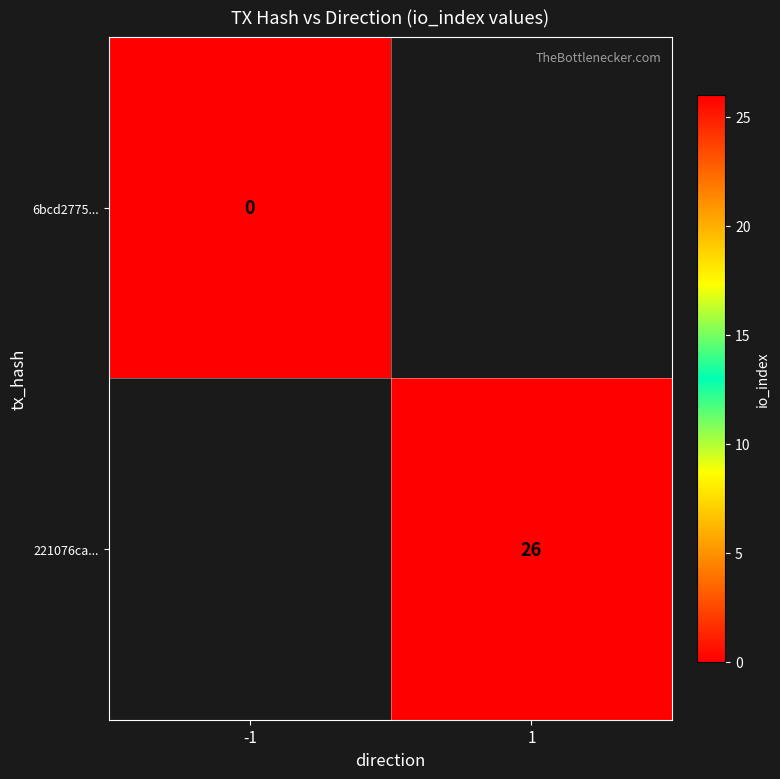

The 221076ca... series shows 13.2 at 1. True or false?

False